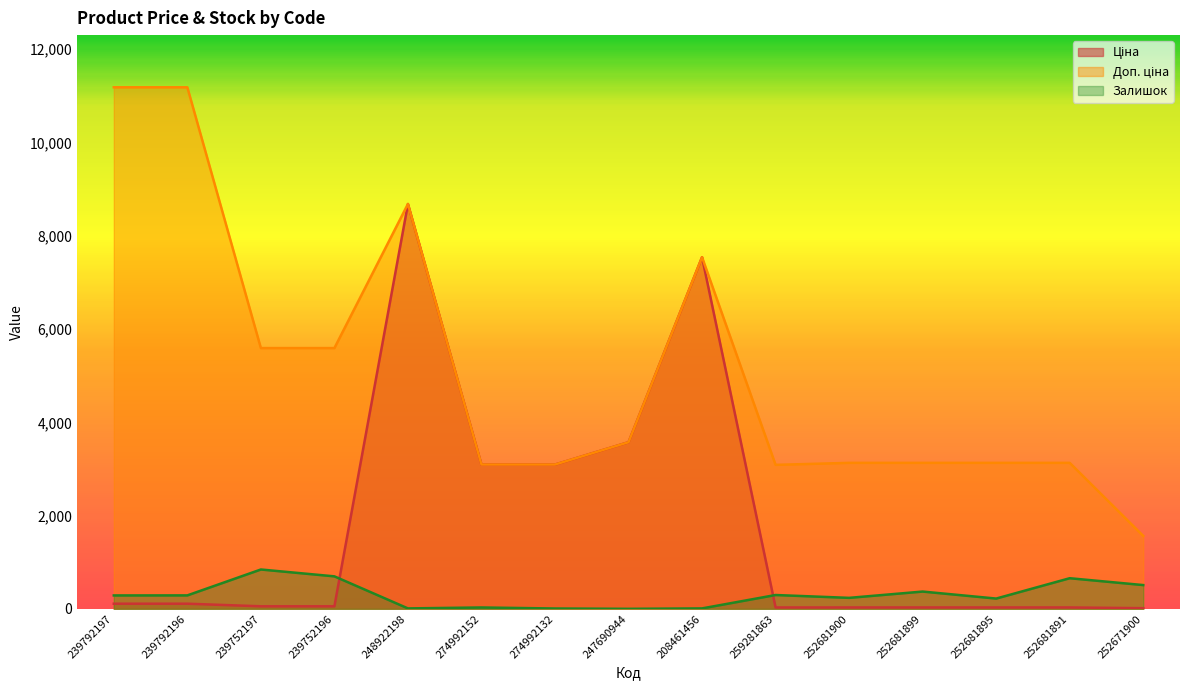

Is it true that Доп. ціна equals 1902.3 at 252681900?

False